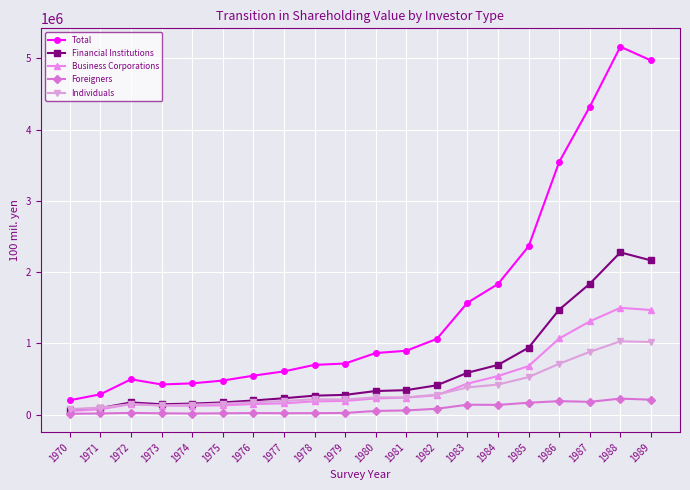

What are all the series names shown in the legend?

Total, Financial Institutions, Business Corporations, Foreigners, Individuals